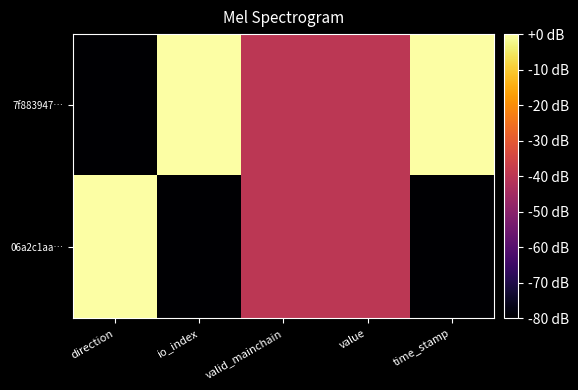

Which label corresponds to the smallest value in the chart?

direction